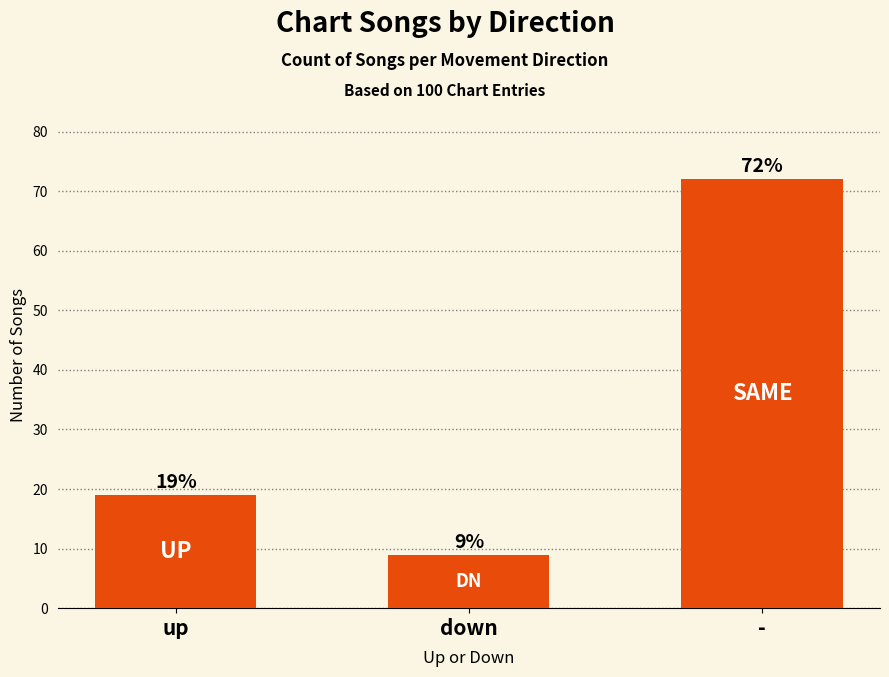

Reading left to right, transcribe all the data shown in this chart.

19	9	72